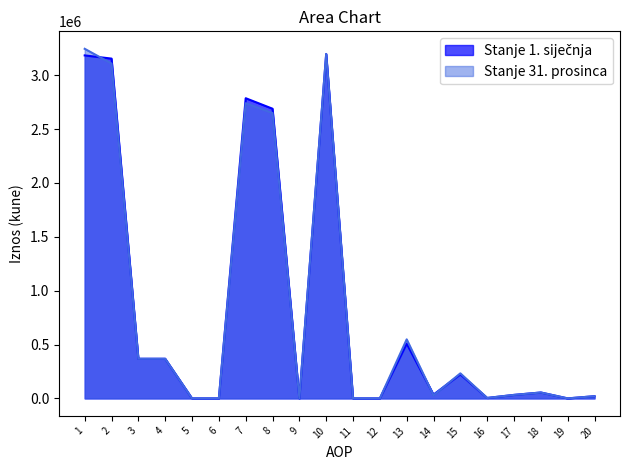

At 10, list the series in order from smallest to largest.

Stanje 1. siječnja, Stanje 31. prosinca